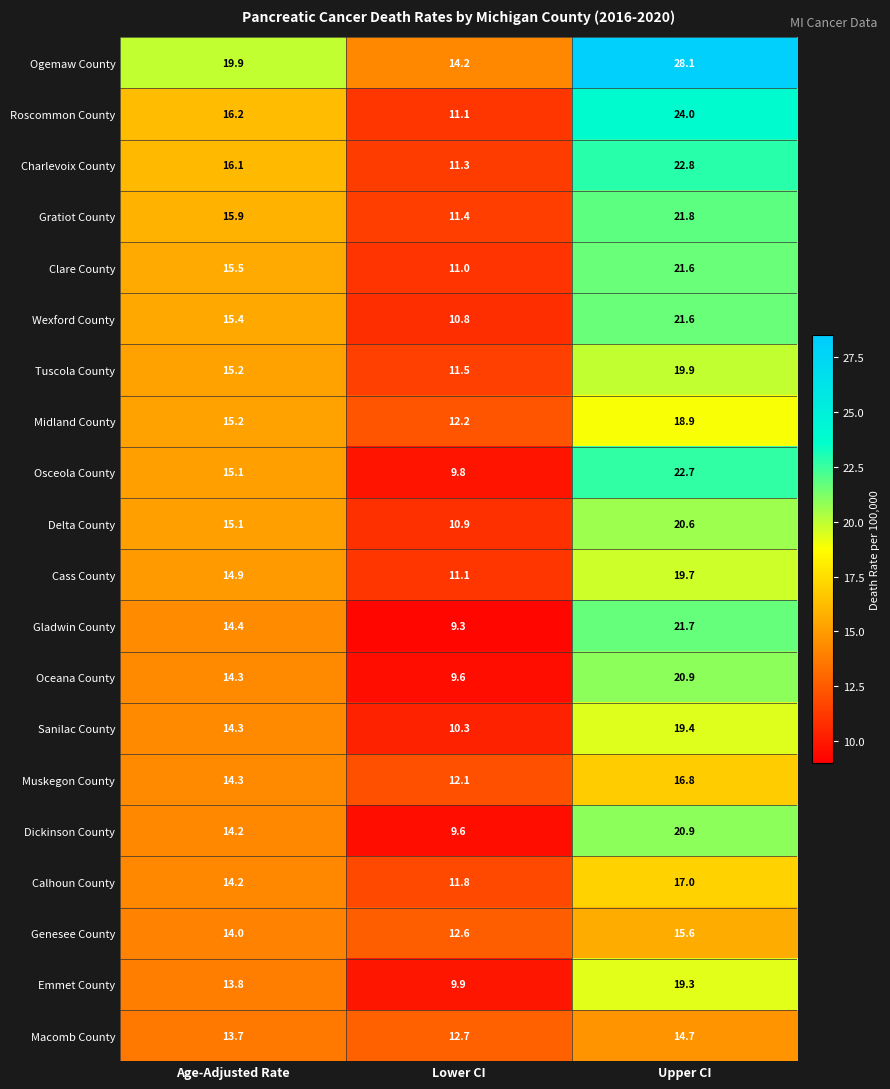

What value does the Roscommon County series have at Age-Adjusted Rate?

16.2